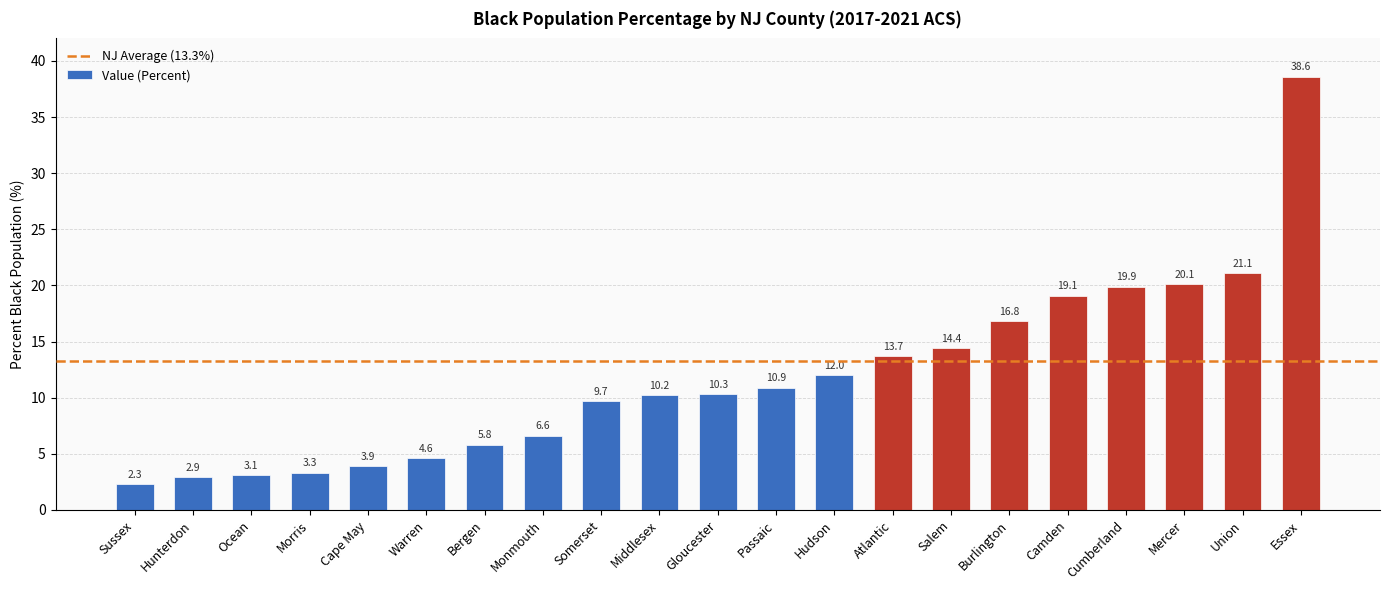

What is the approximate value at Ocean?

3.1